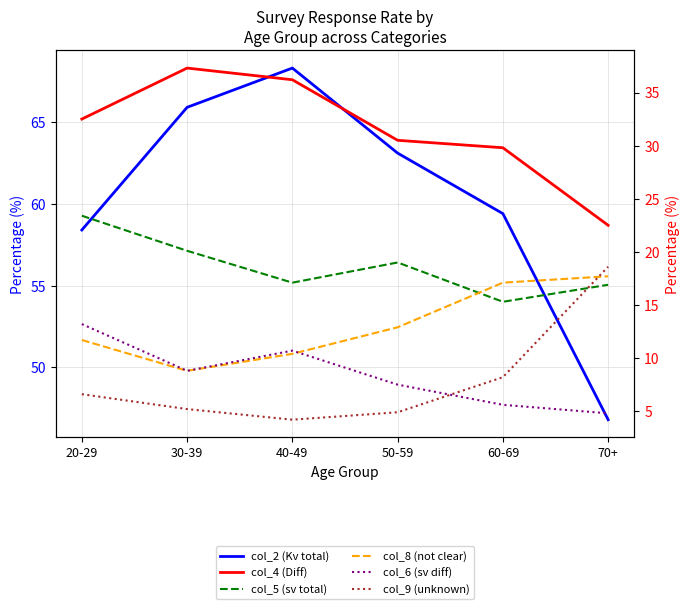

How many categories are shown in the chart?

6